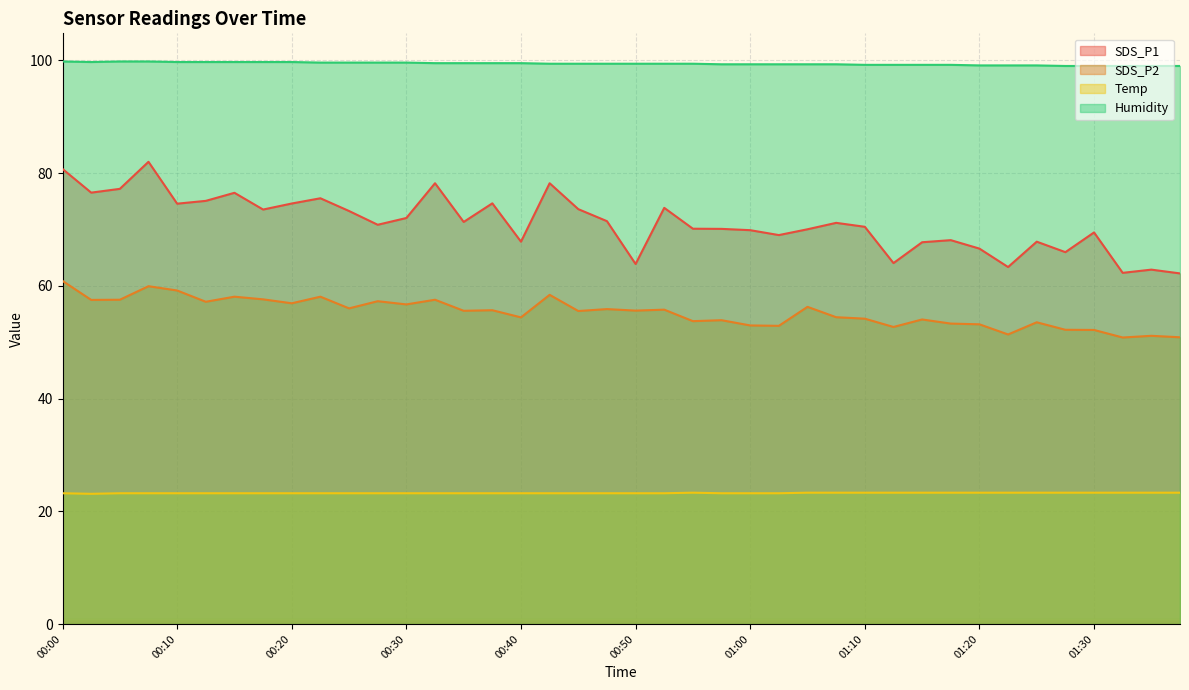

Which label corresponds to the largest value in the chart?

00:00